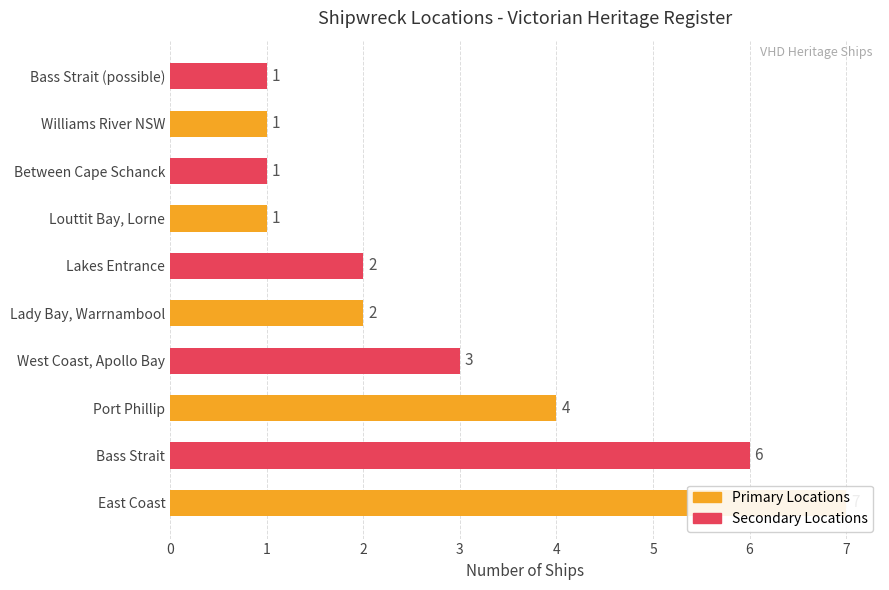

What is the sum of all values?

28